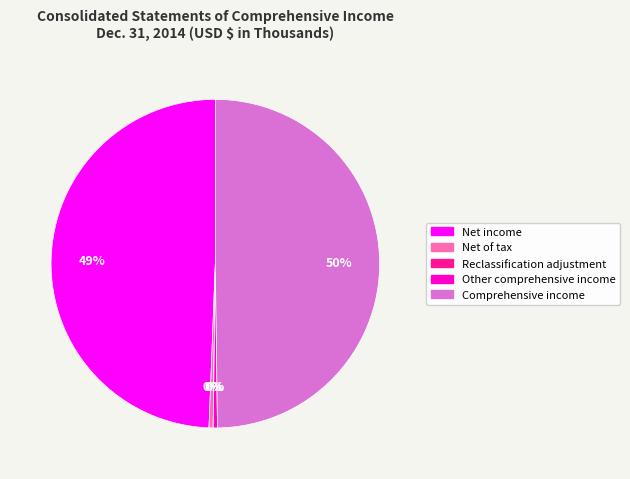

Approximately how many times larger is the value at Net income compared to Net of tax?

122.7